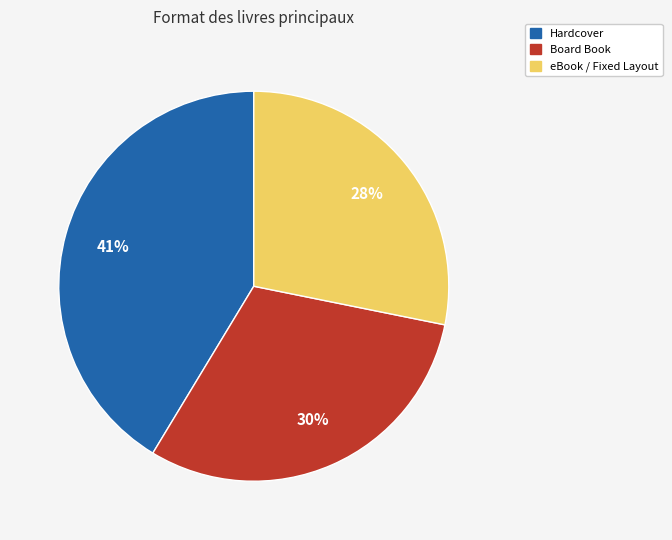

Is there a majority slice in this chart?

No